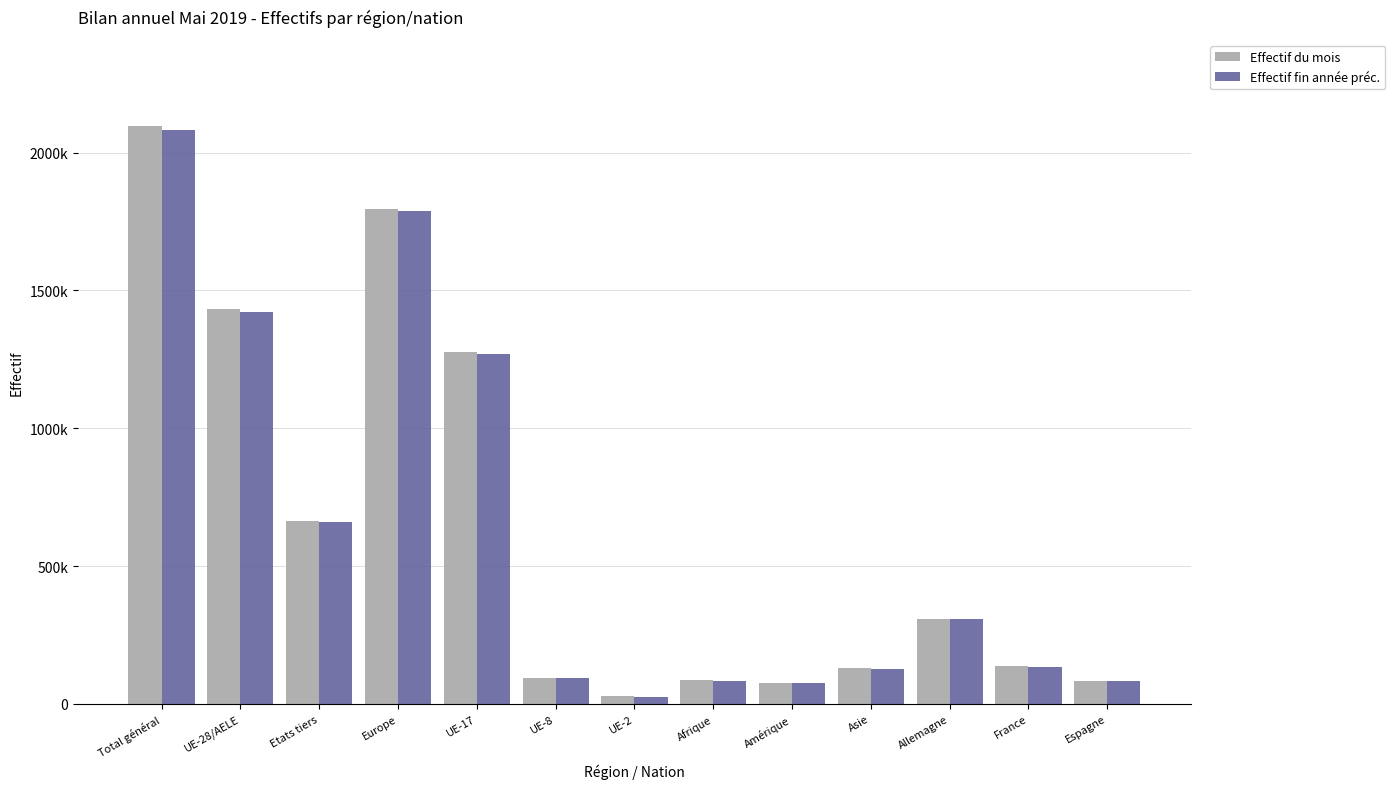

Does the chart contain stacked bars?

No